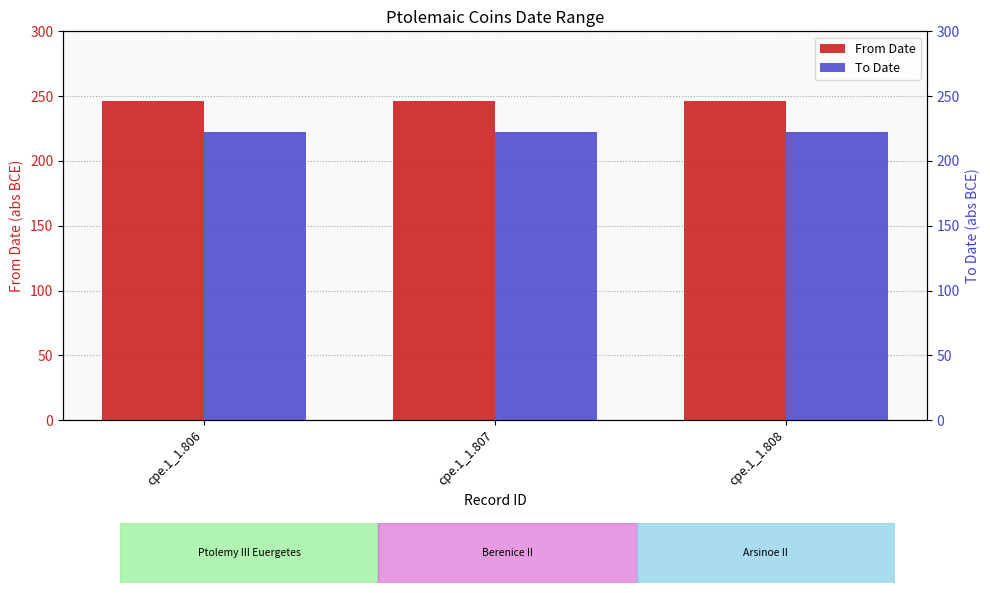

Which series changed the most between cpe.1_1.806 and cpe.1_1.808?

From Date